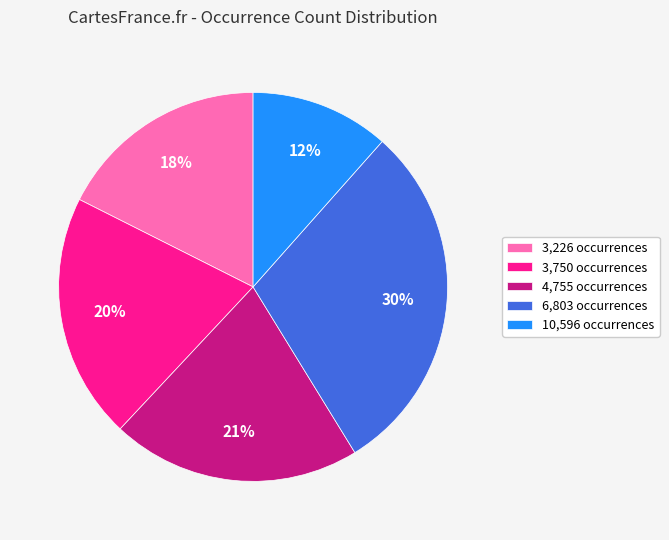

What is the smallest slice in the pie chart?

10,596 occurrences